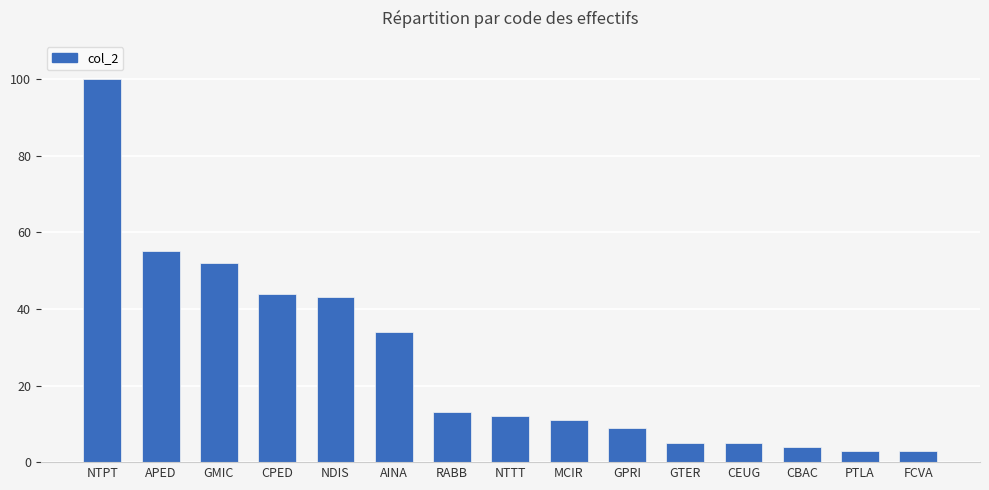

What is the average value?

26